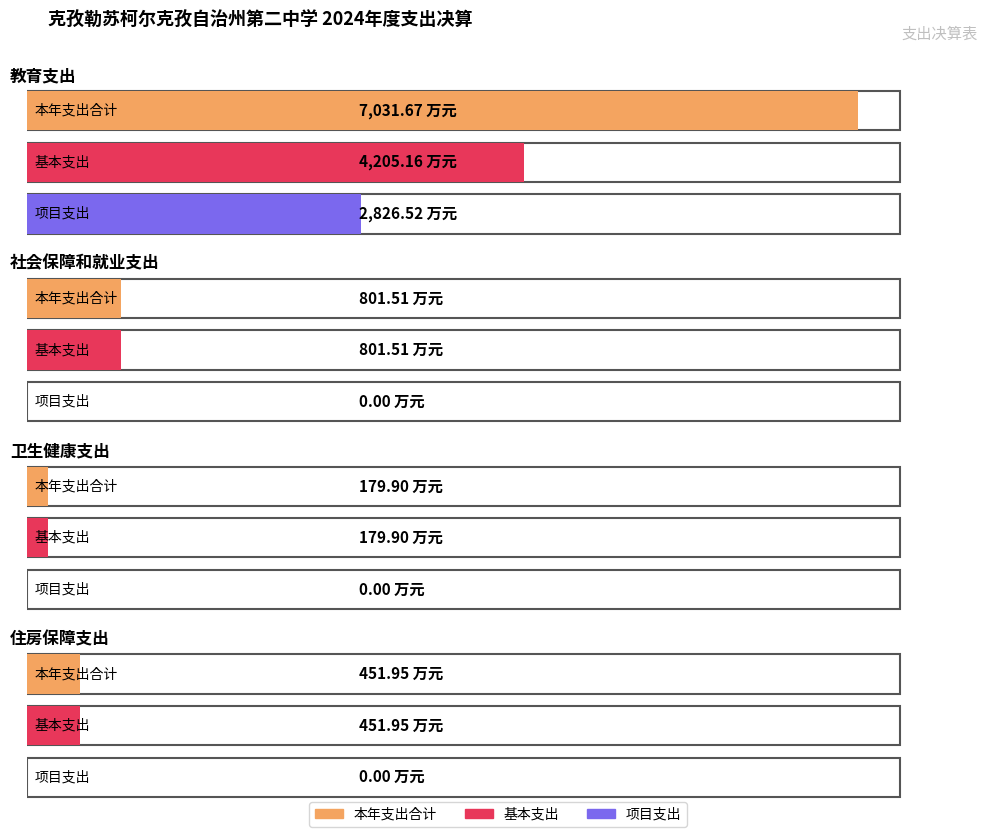

At which category is the sum across all series the highest?

教育支出